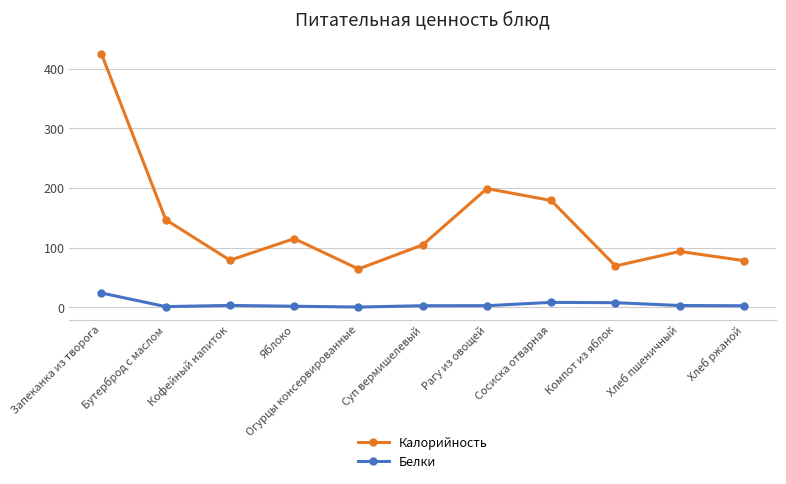

Is the value of Белки at Яблоко greater than the value of Калорийность at Яблоко?

No